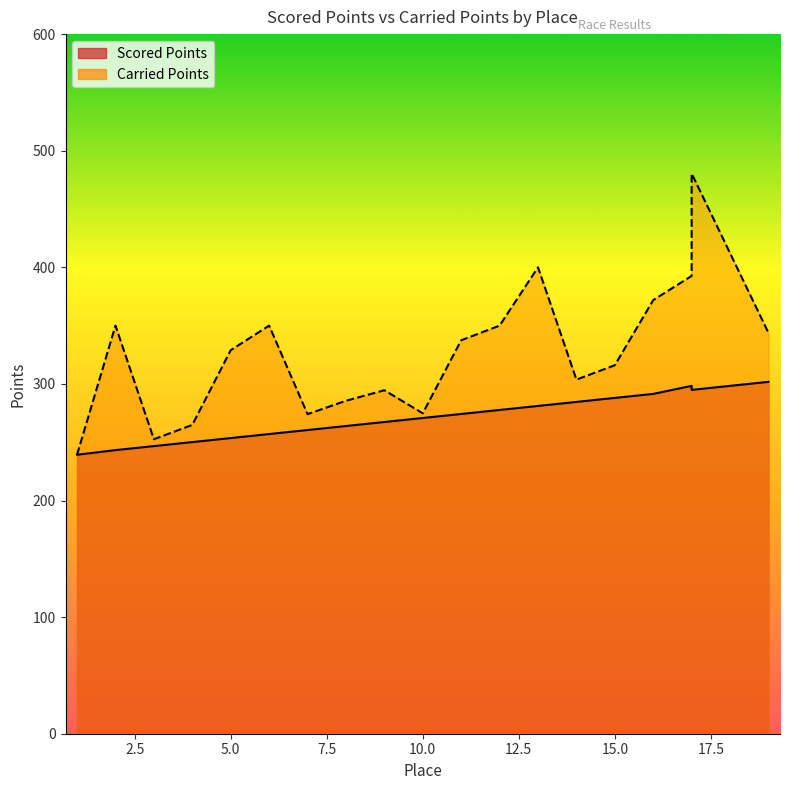

Which series changed the most between 4 and 17?

Carried Points